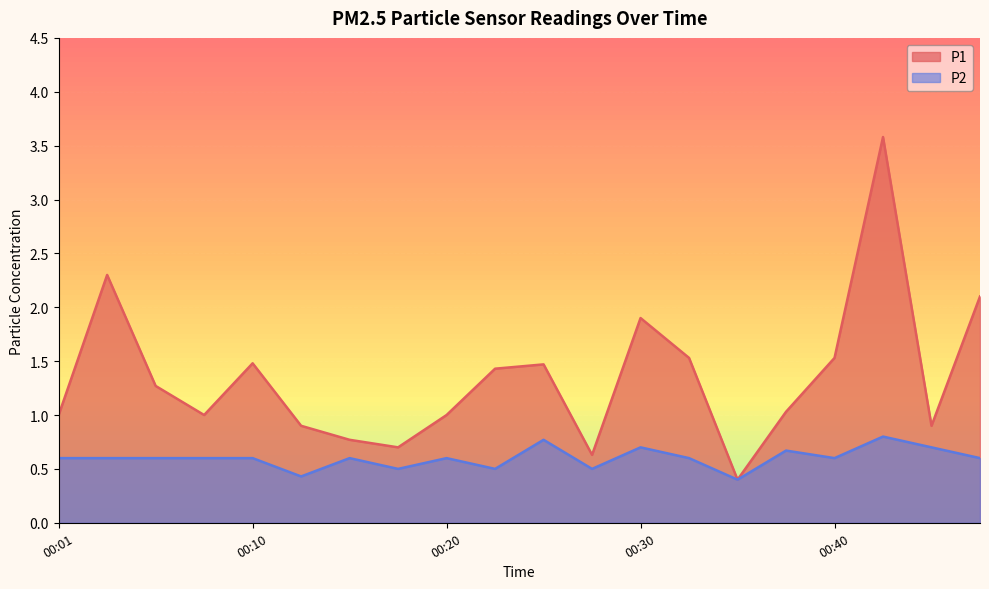

What is the difference between the P2 values at 00:28 and 00:08?

0.1